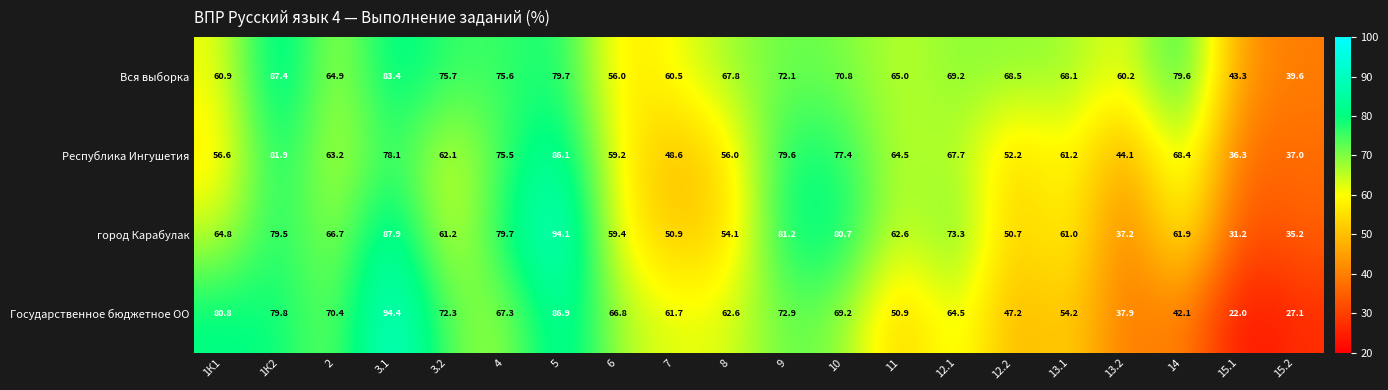

Which label corresponds to the largest value in the chart?

3.1